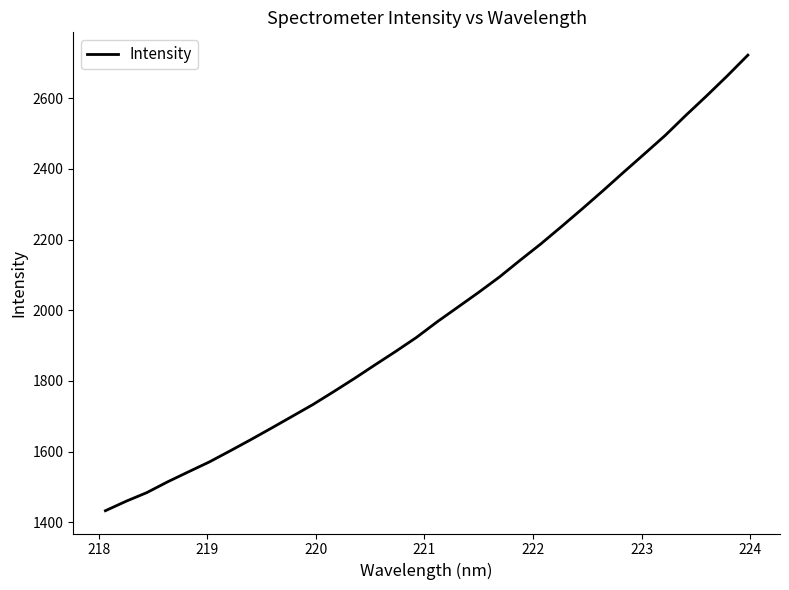

What is the difference between the second highest and second lowest values?

1202.9